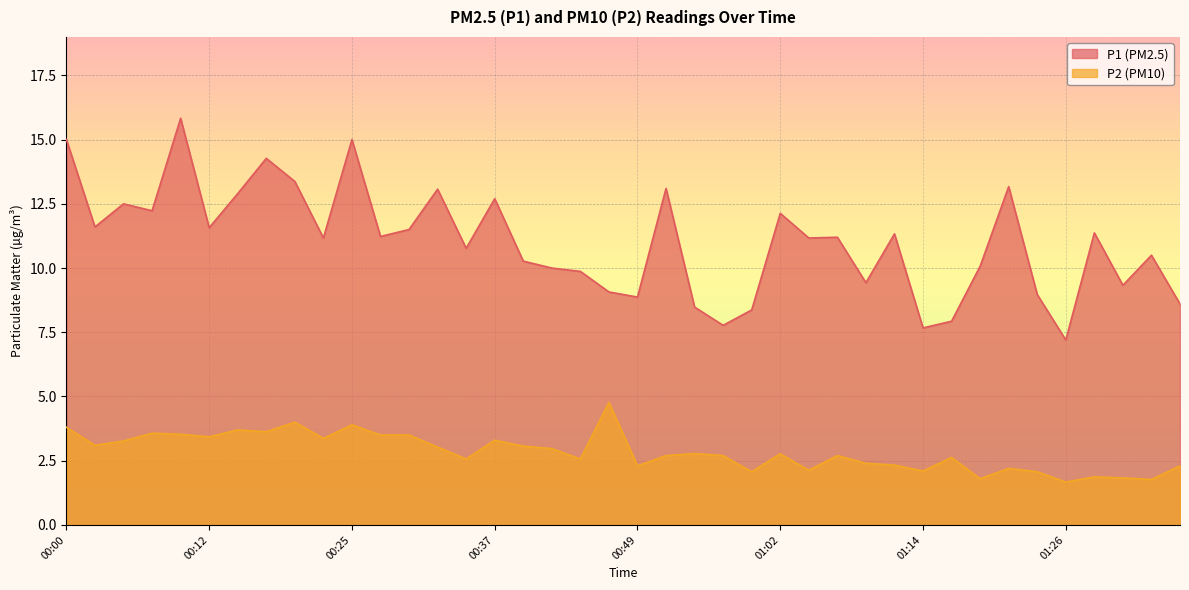

At which category does the chart reach its peak across all series?

00:10